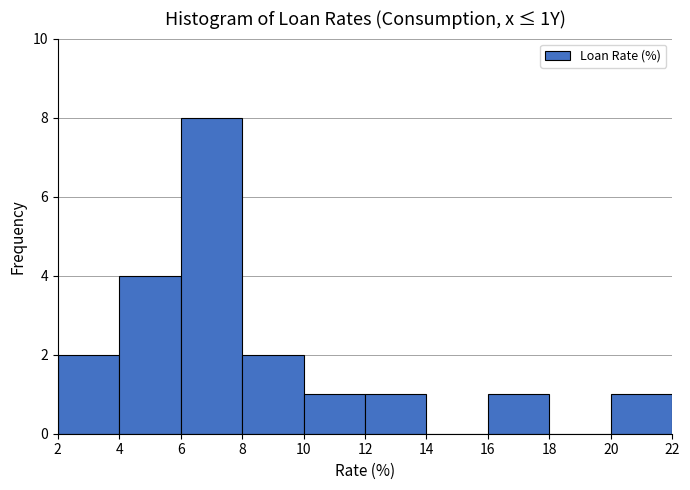

Over which range of the x-axis is the bar tallest?

6 to 8